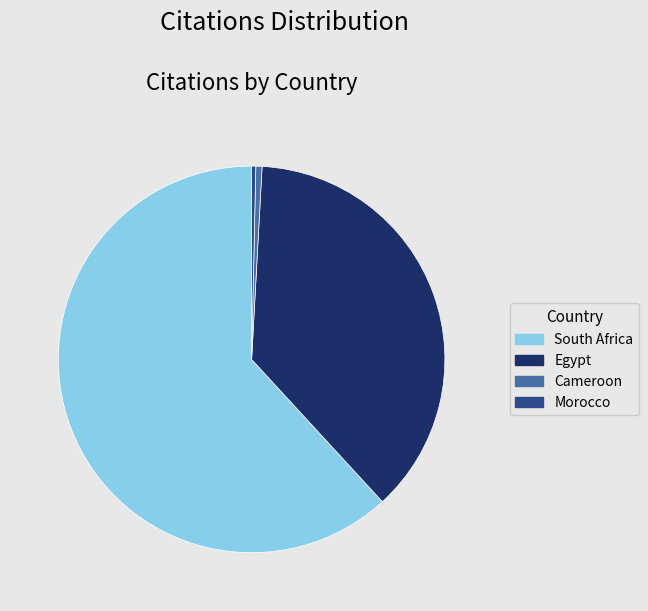

Does any single category account for the majority?

Yes